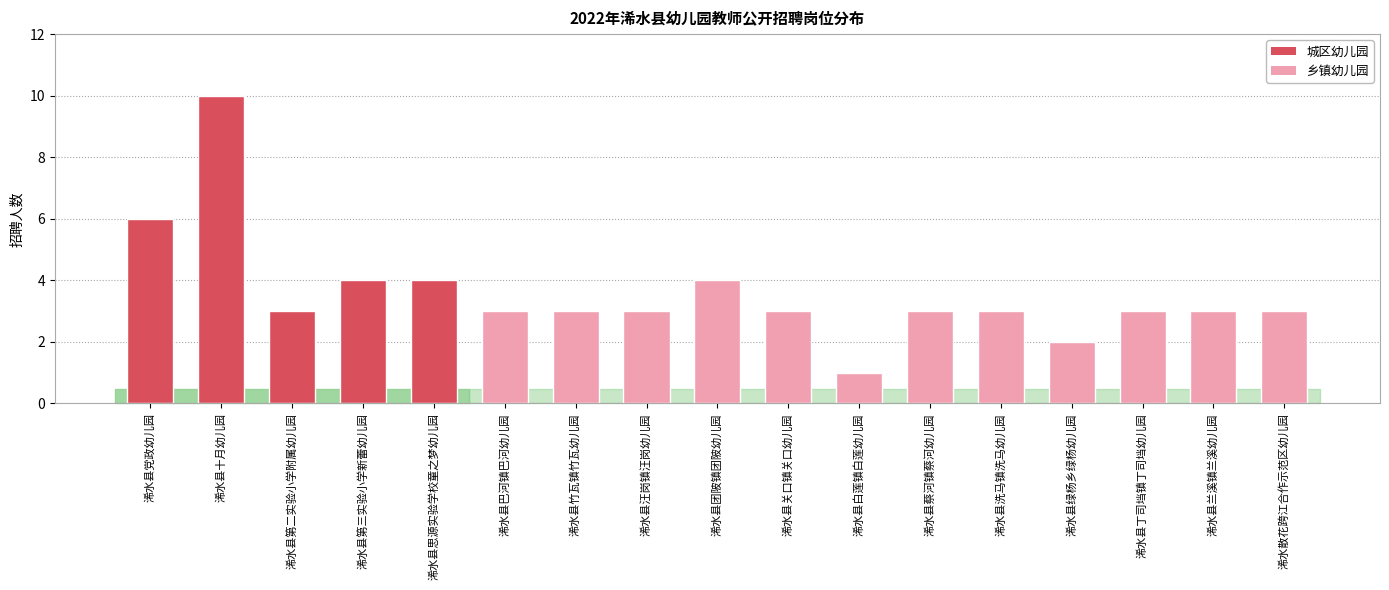

Which has a higher value, 浠水县洗马镇洗马幼儿园 or 浠水县白莲镇白莲幼儿园?

浠水县洗马镇洗马幼儿园